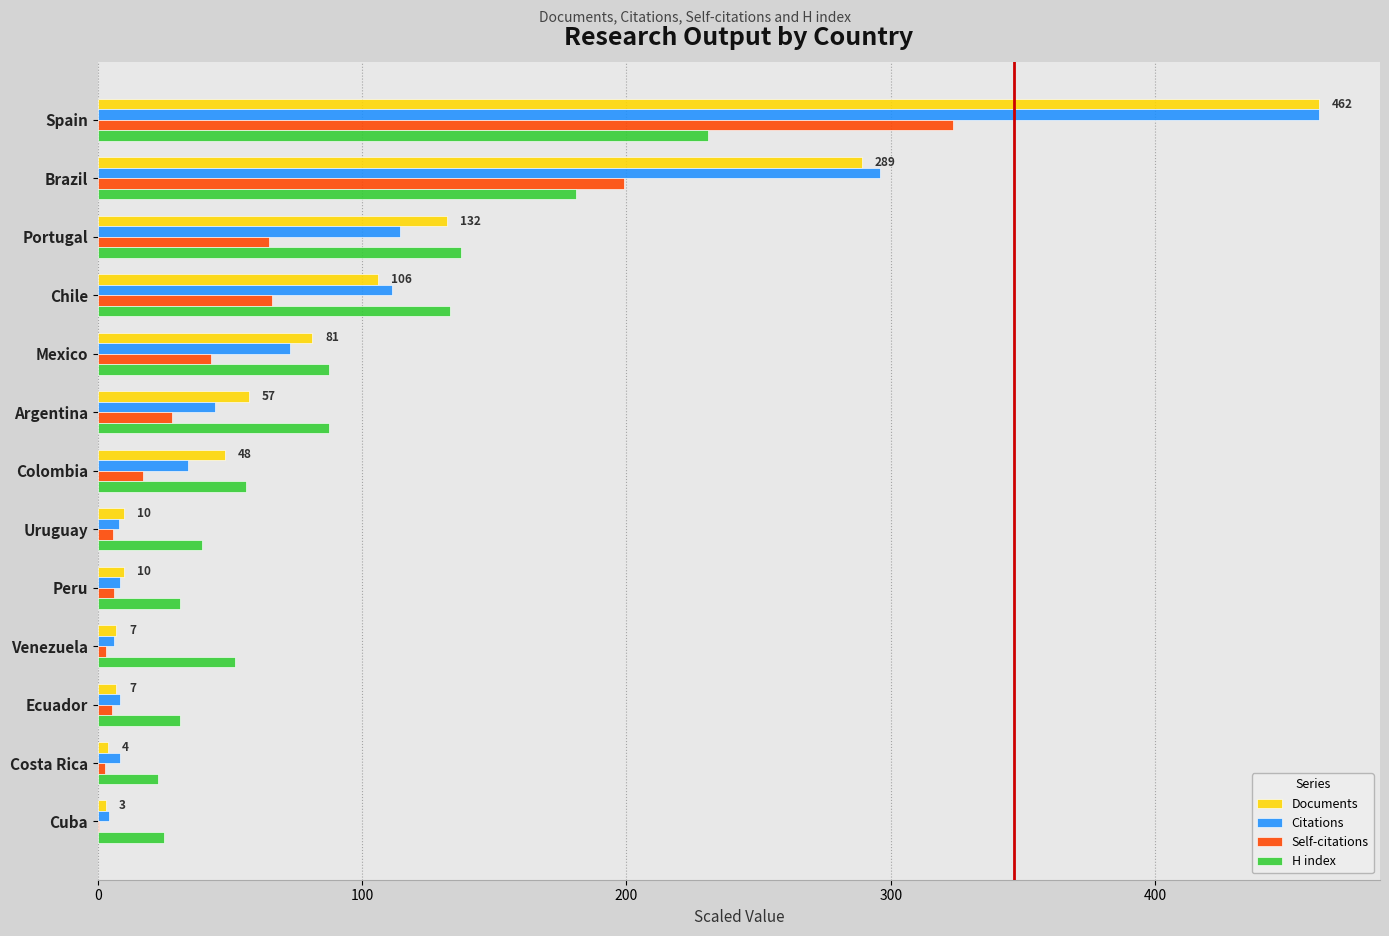

What value does the Citations series have at Argentina?

44.3